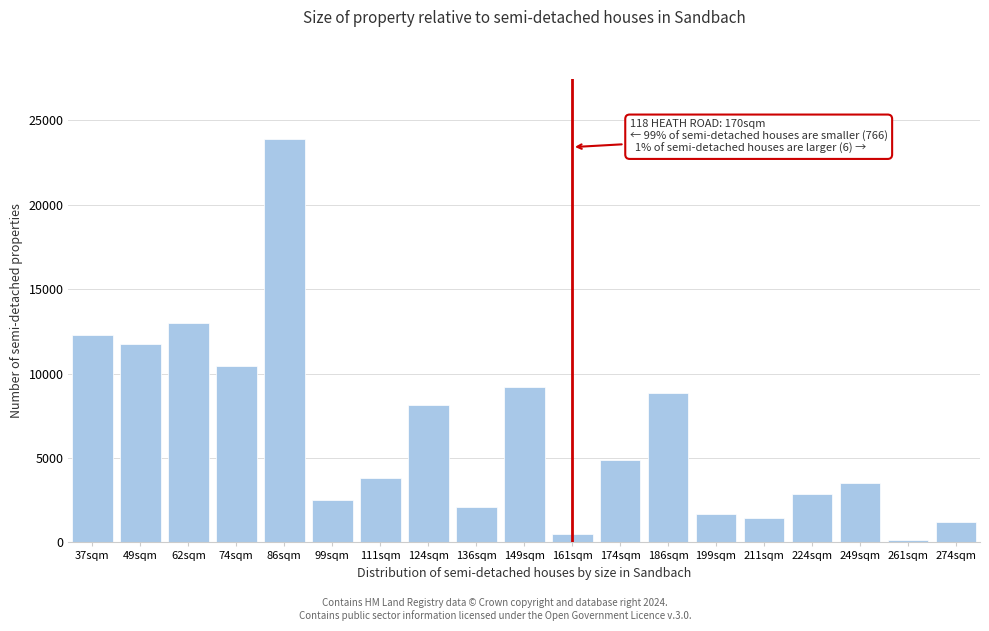

Reading right to left, transcribe all the data shown in this chart.

274sqm=1213	261sqm=124	249sqm=3537	224sqm=2878	211sqm=1417	199sqm=1680	186sqm=8852	174sqm=4870	161sqm=489	149sqm=9227	136sqm=2078	124sqm=8124	111sqm=3841	99sqm=2507	86sqm=23891	74sqm=10459	62sqm=12979	49sqm=11766	37sqm=12296